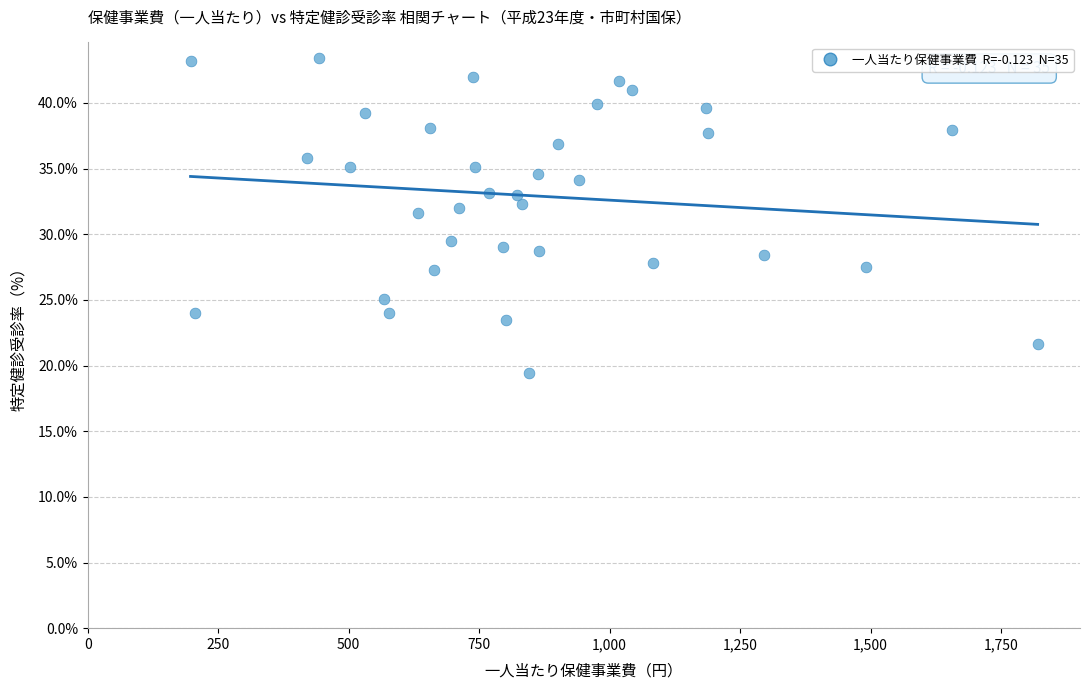

What is the range of Y values (max minus min)?

24.0